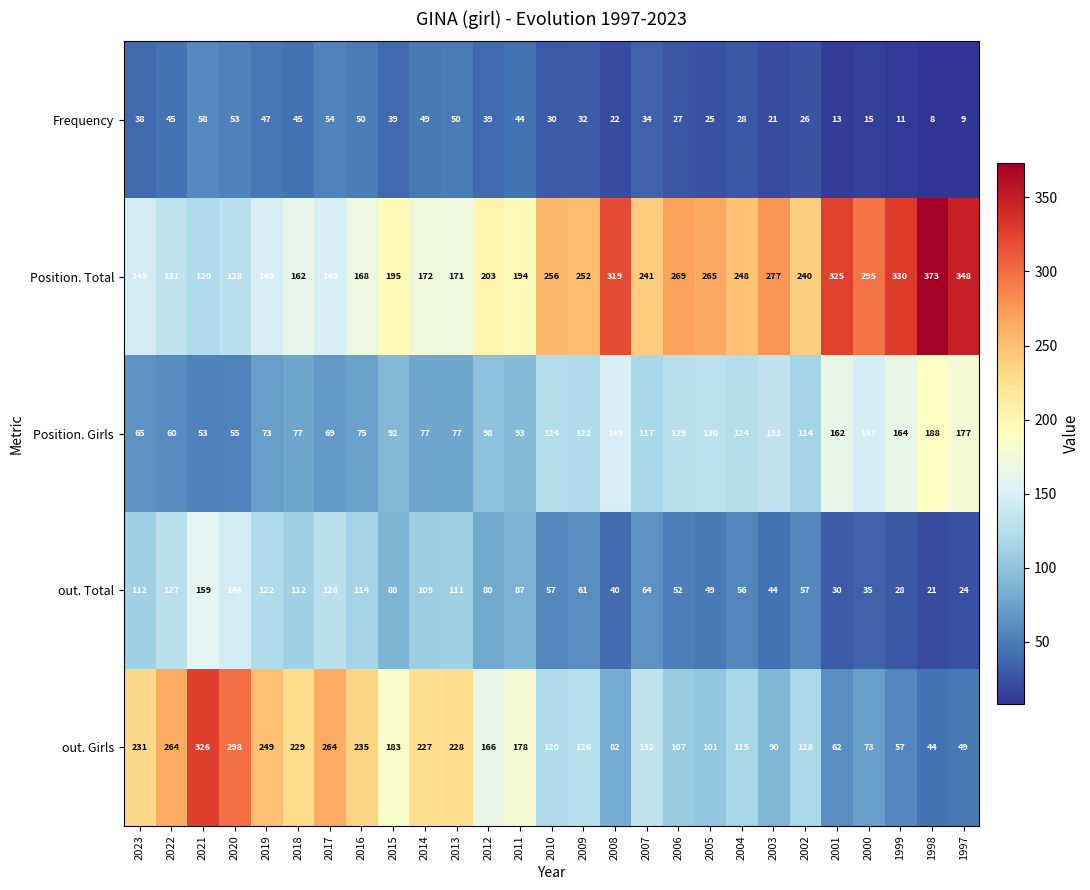

At which category is the sum across all series the highest?

2021